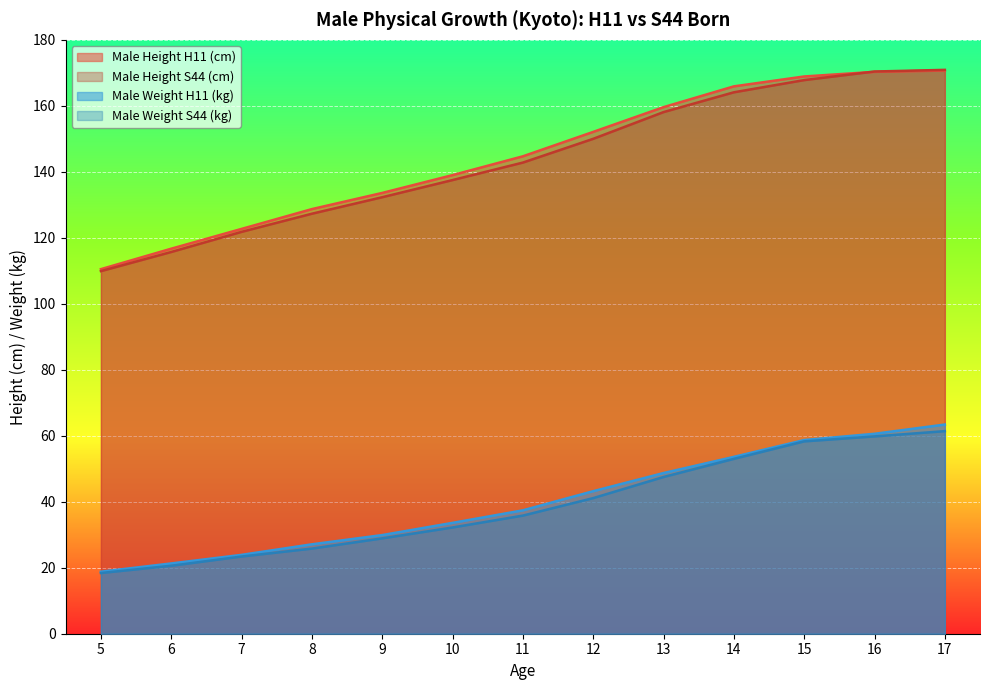

At which label does Male Height S44 (cm) first exceed 142?

11